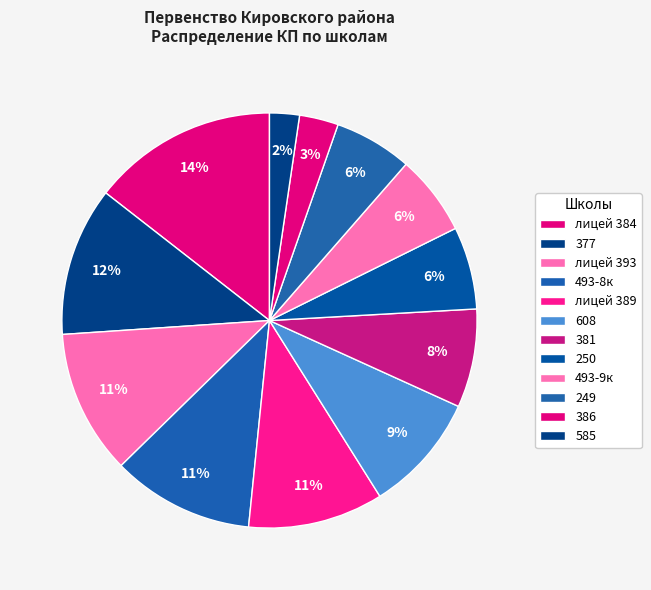

True or false: лицей 393 accounts for 1% of the total.

False